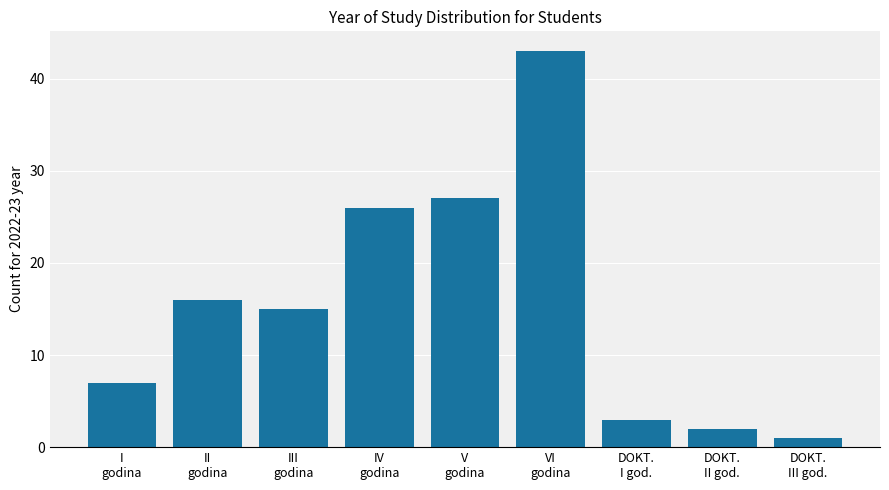

Reading right to left, list all the values displayed in this chart.

DOKT.
III god.=1	DOKT.
II god.=2	DOKT.
I god.=3	VI
godina=43	V
godina=27	IV
godina=26	III
godina=15	II
godina=16	I
godina=7